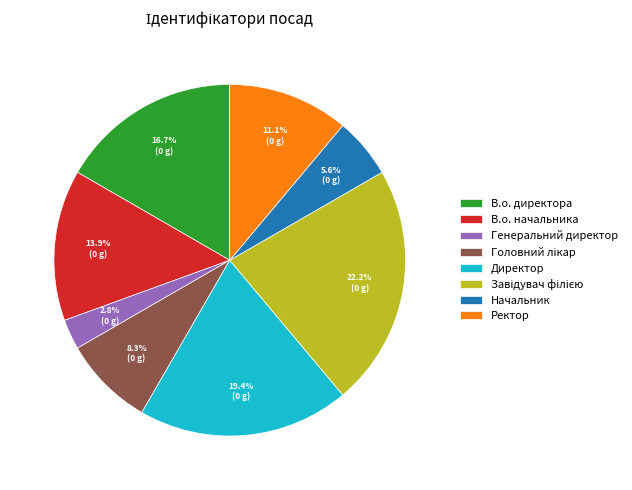

How many segments does this pie chart have?

8